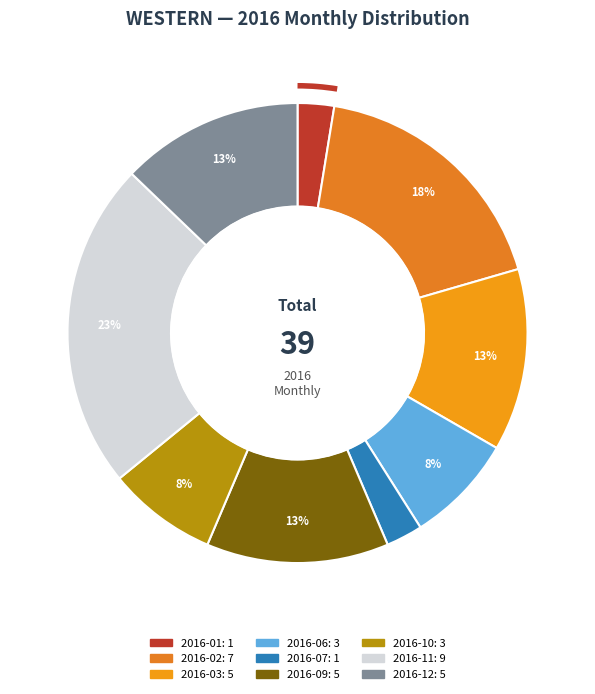

Count the number of slices in the pie.

9